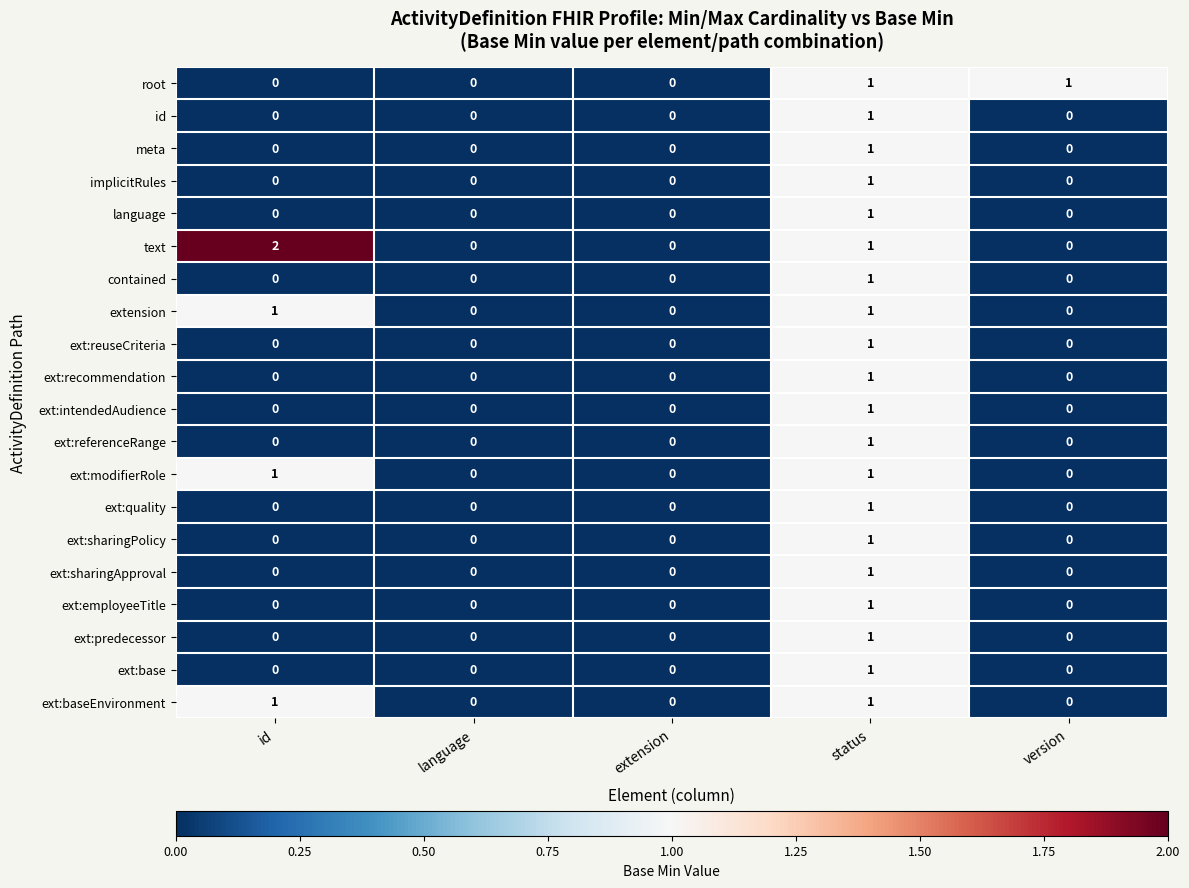

How many values in the language series exceed 0?

1